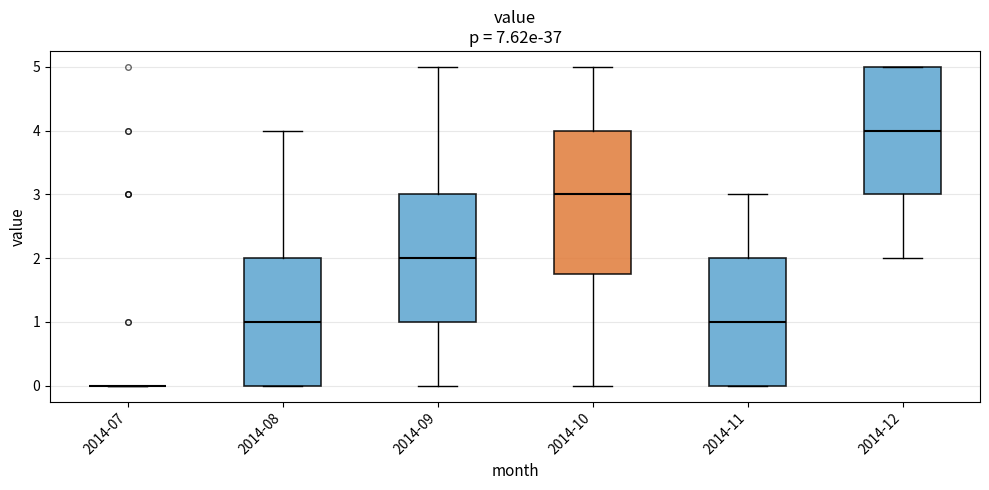

Which box is the tallest, from its lower edge to its upper edge?

2014-10